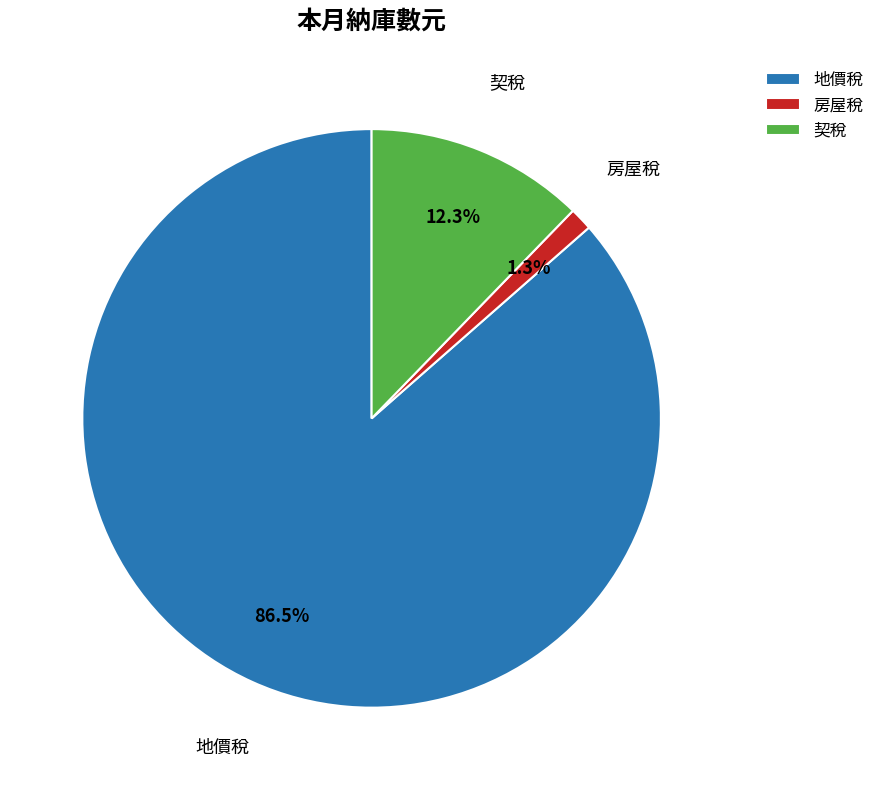

Is it true that 地價稅 is 92% of the pie?

False